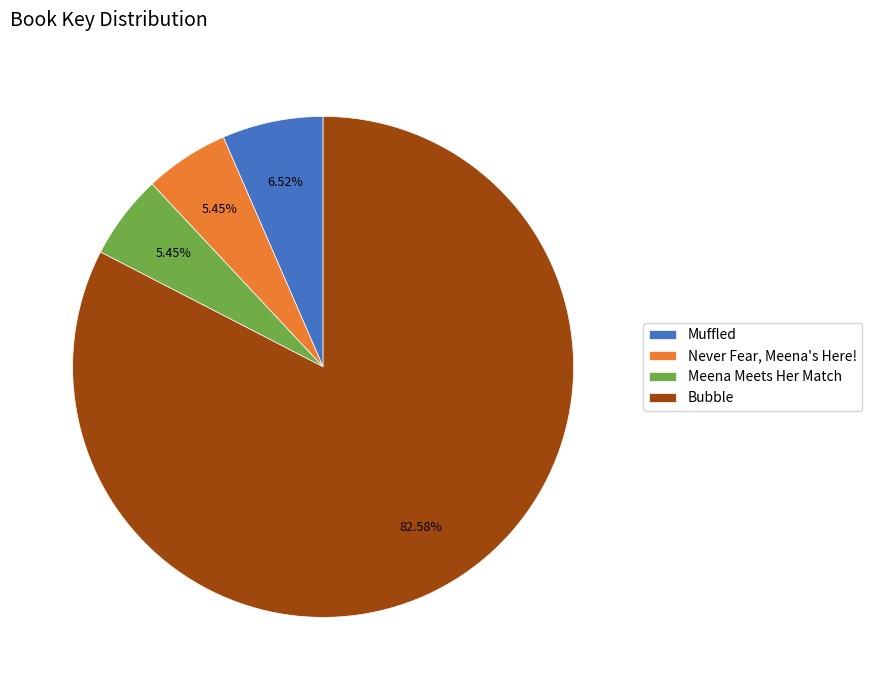

Does Never Fear, Meena's Here! represent more than half of the total?

No